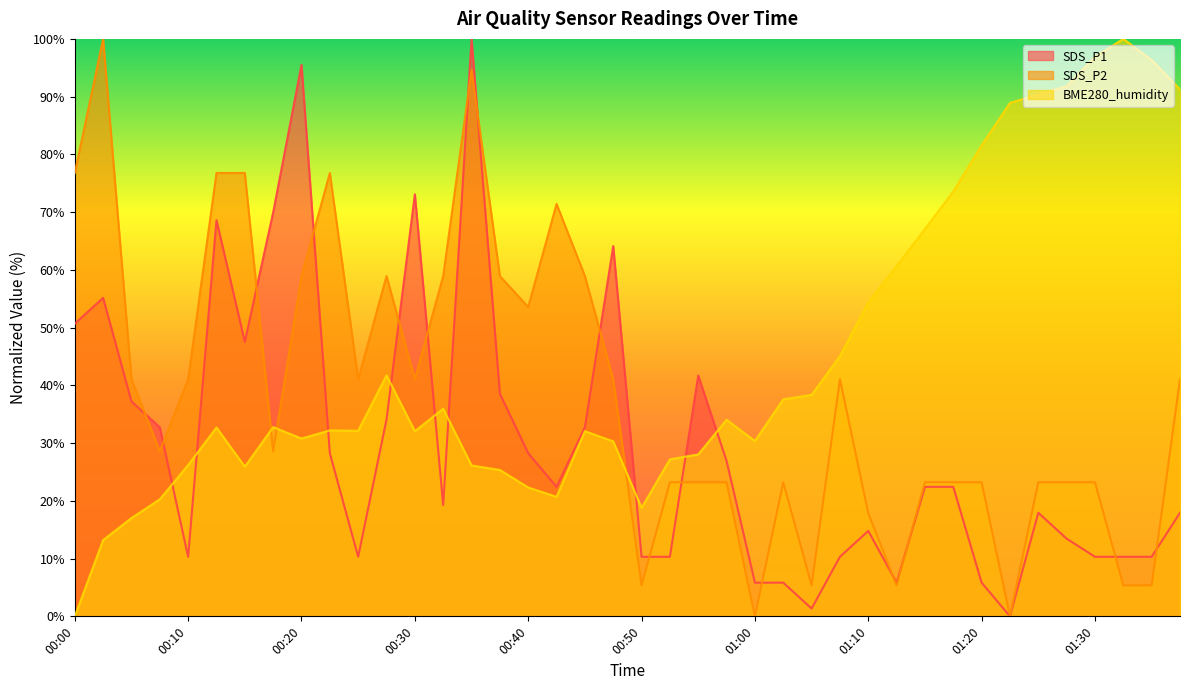

At how many categories does at least one series exceed 60?

22